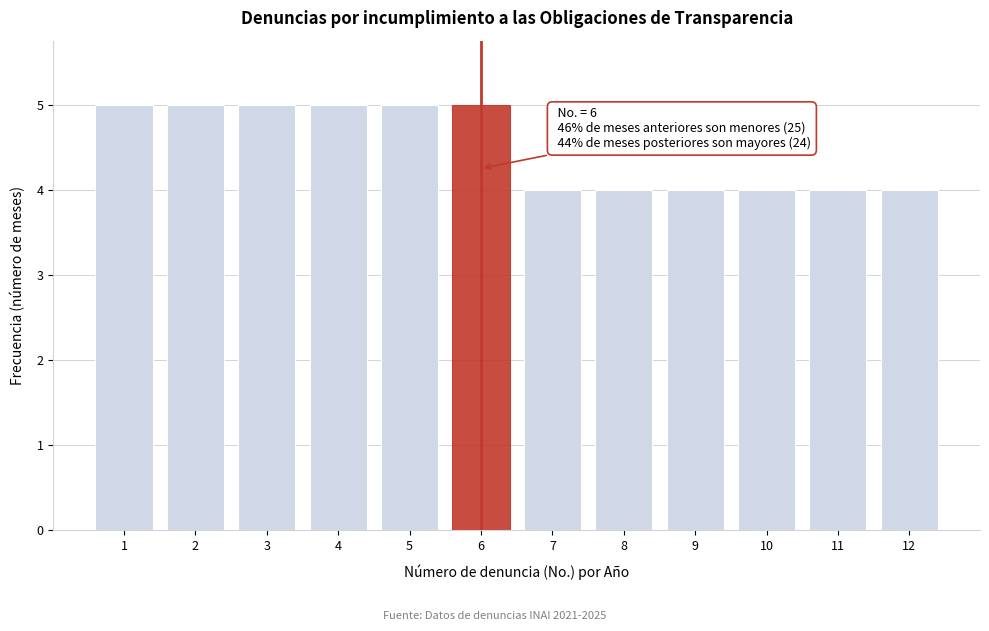

Reading left to right, what are all the values shown in this chart?

5	5	5	5	5	5	4	4	4	4	4	4